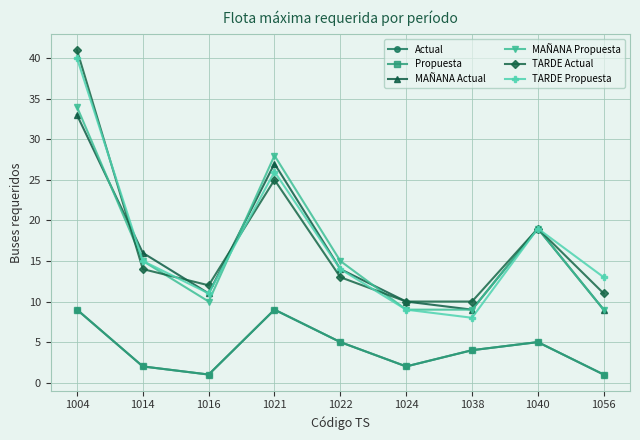

Which label corresponds to the largest value in the chart?

1004